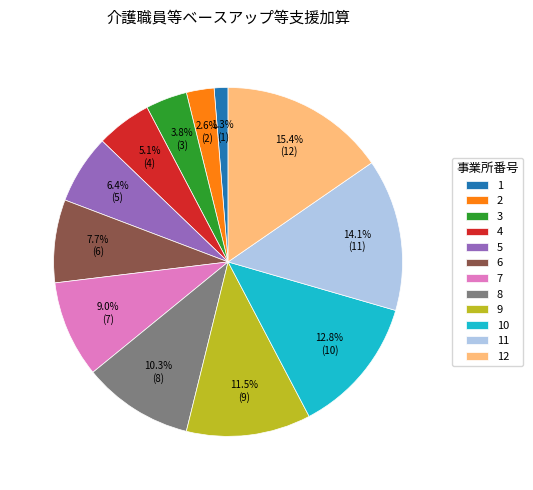

Approximately how many times larger is the value at 6 compared to 12?

0.5